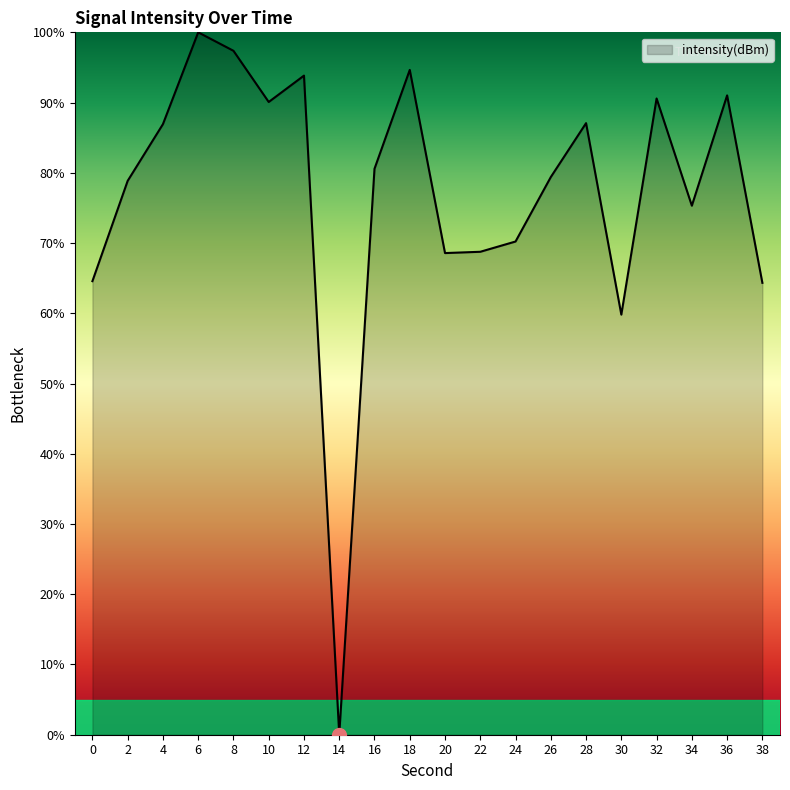

Where is the first local minimum?

10